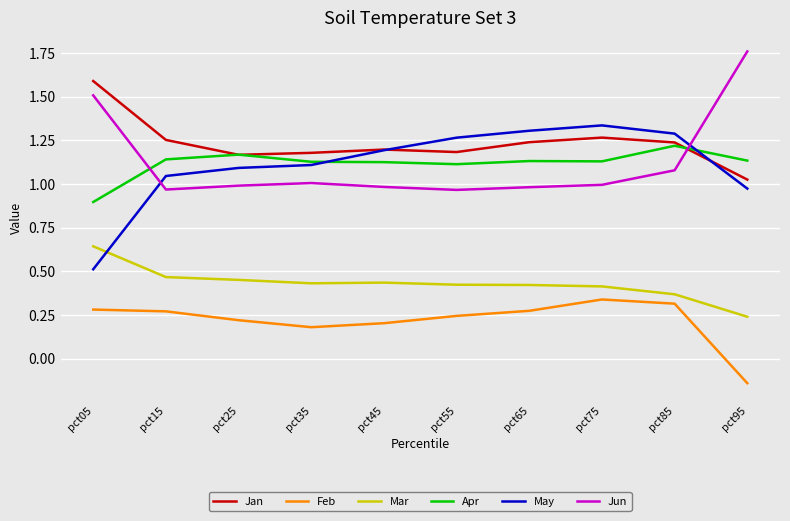

What is the total value across all series at pct45?

5.1